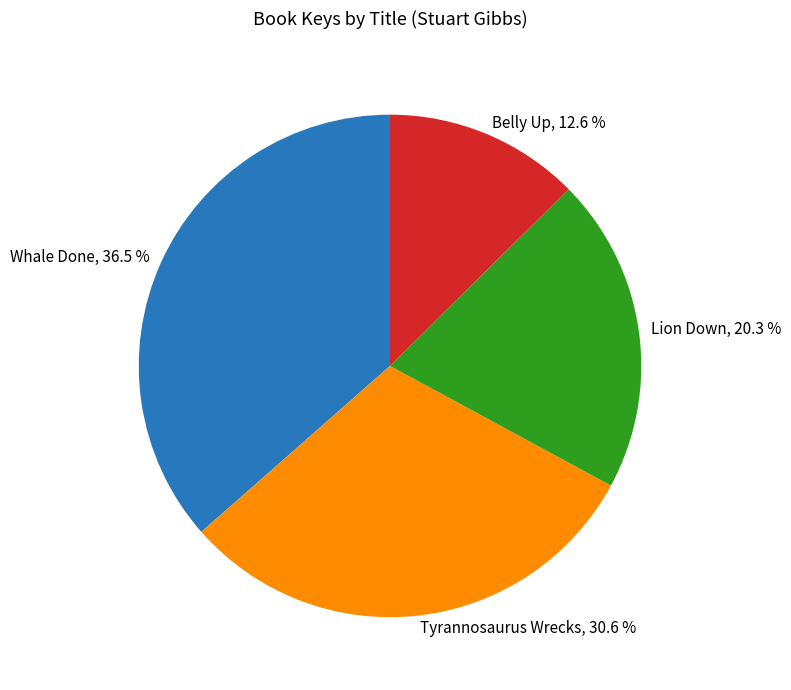

To the nearest percent, what is the difference between the largest and smallest slice percentages?

24%